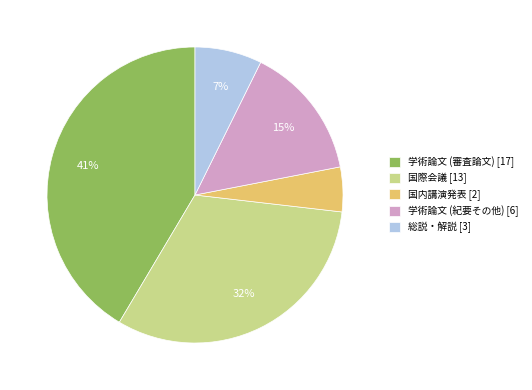

What is the smallest slice in the pie chart?

国内講演発表